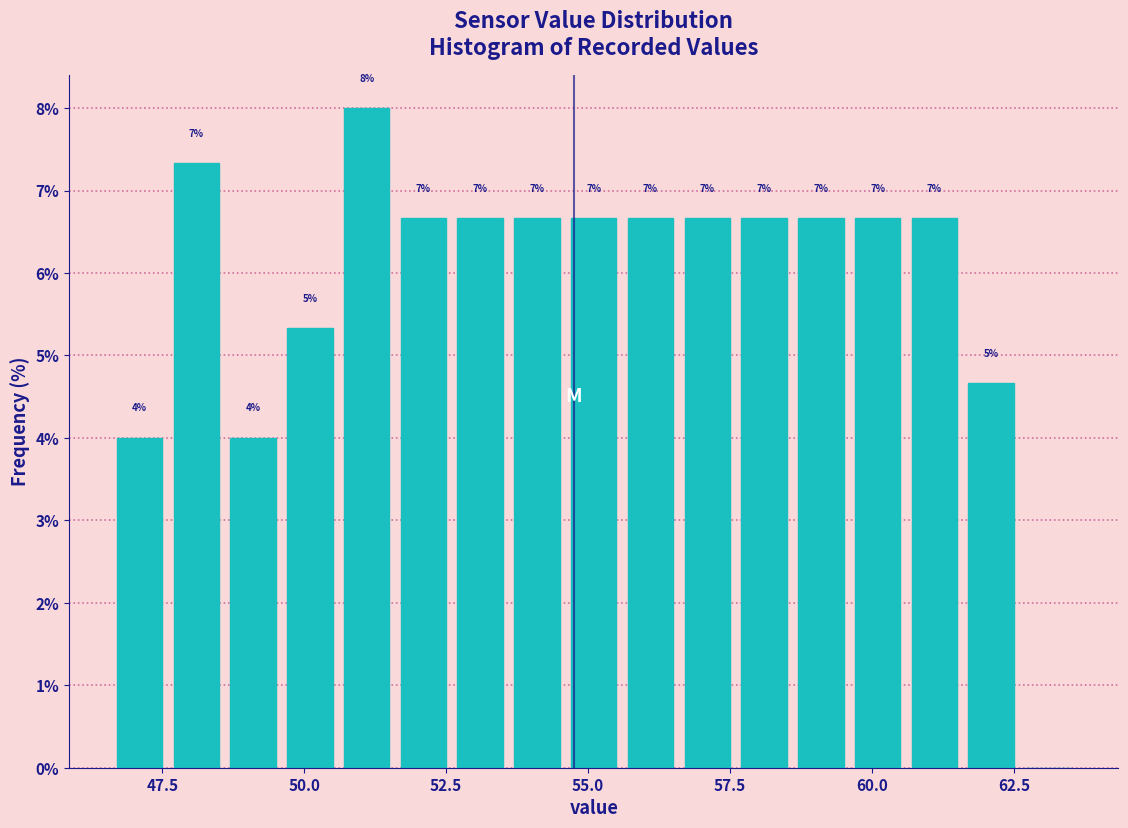

Read against the x-axis, roughly where is the centre of the tallest bar?

51.0